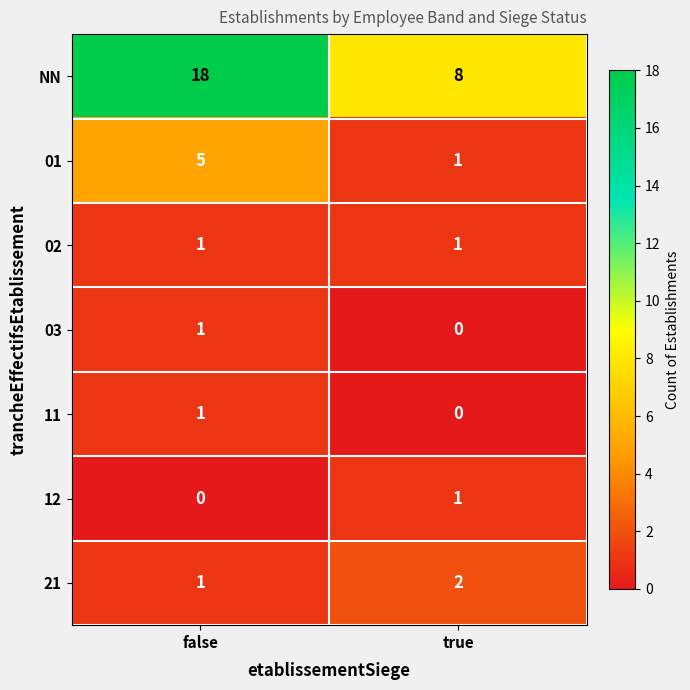

Which series changed the most between false and true?

NN